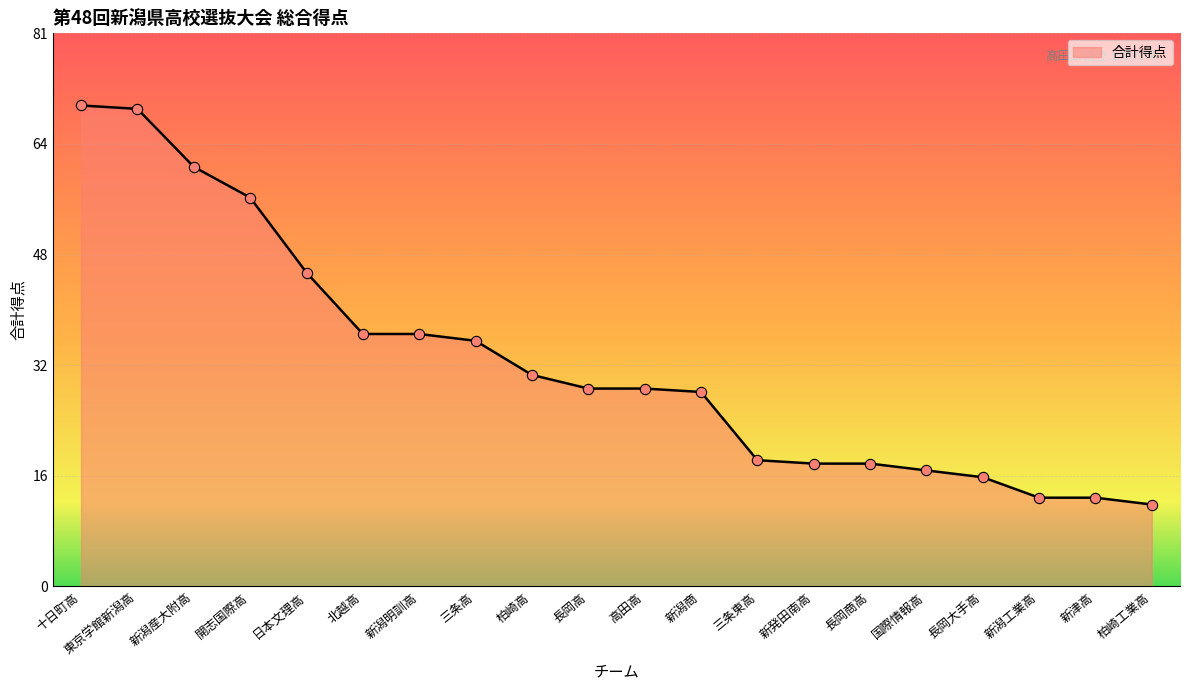

Between 長岡商高 and 北越高, which is larger?

北越高